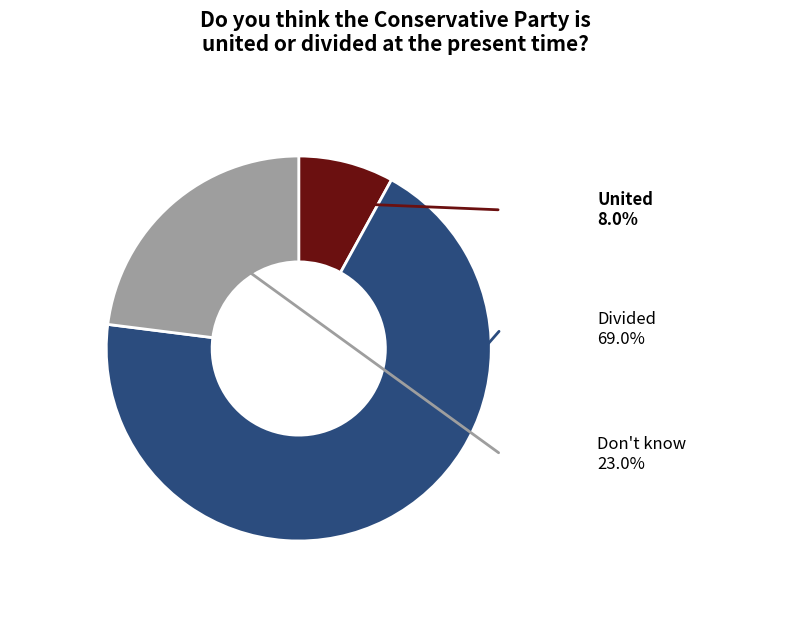

Is there a majority slice in this chart?

Yes